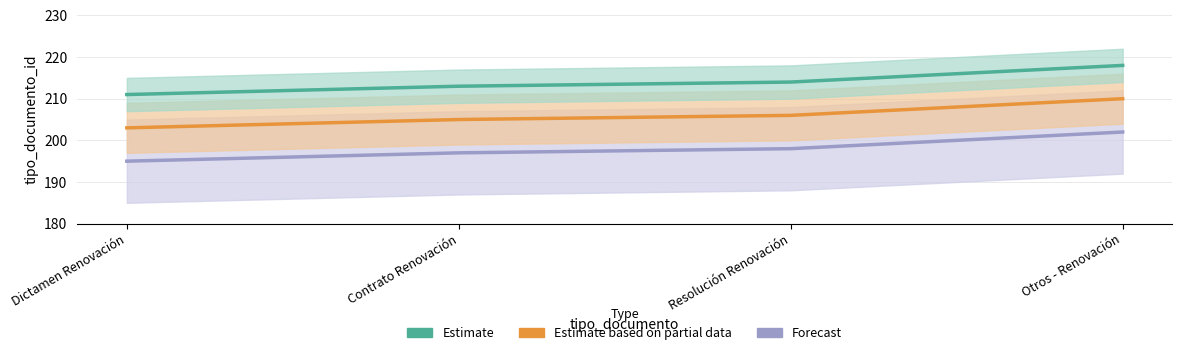

What is the maximum value shown in the chart?

218